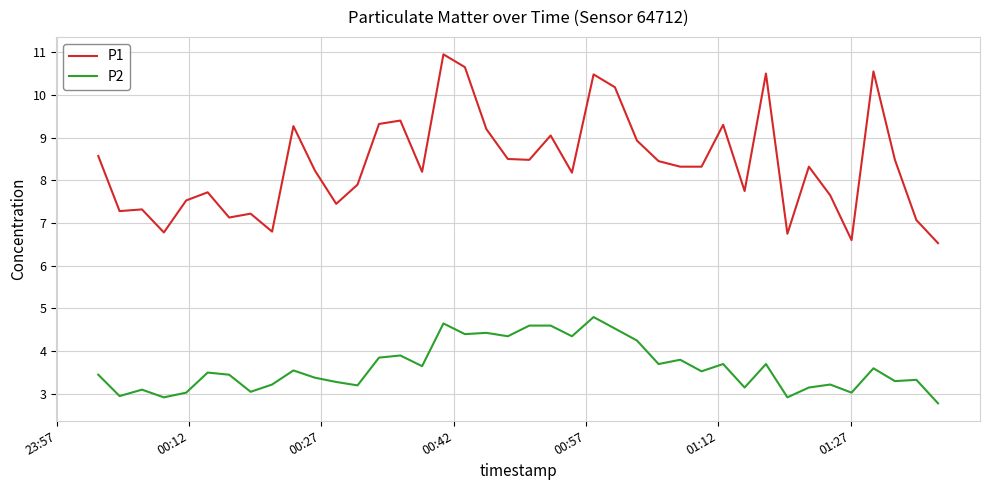

What is the minimum value shown in the chart?

2.8